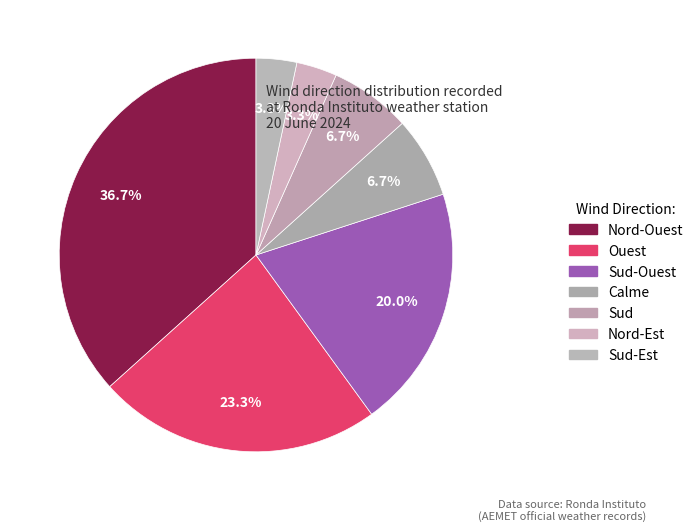

Is the sum of Nord-Est and Sud greater than half?

No